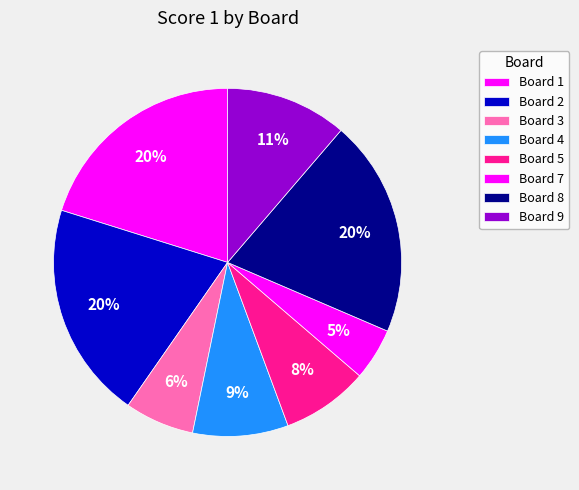

Is there a majority slice in this chart?

No